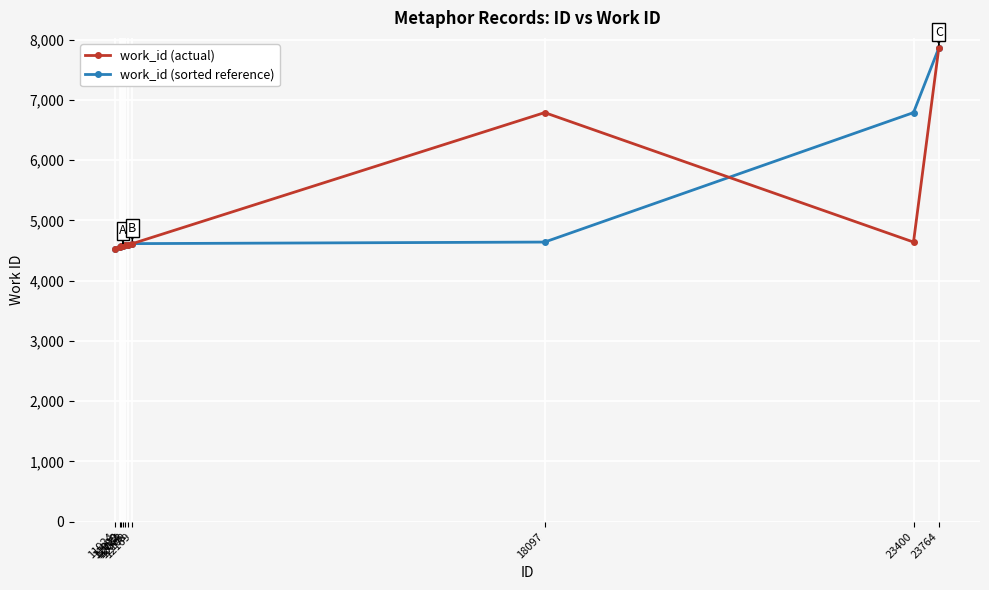

What is the value of the work_id (actual) point at the 4th from the left?

4569